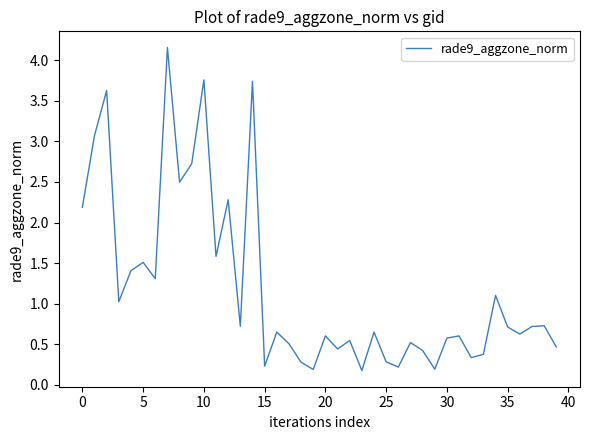

What is the difference between the maximum and minimum values?

4.0